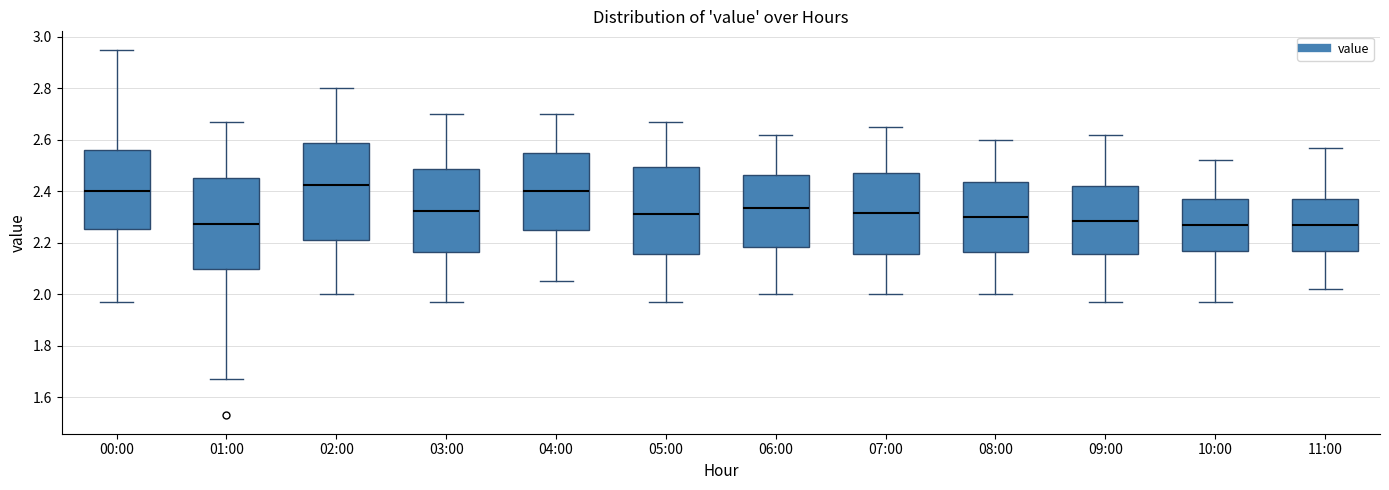

Where is the upper edge of the box for 00:00 on the y-axis? The values are not printed on the chart, so give them approximately, as read against the axis.

2.56